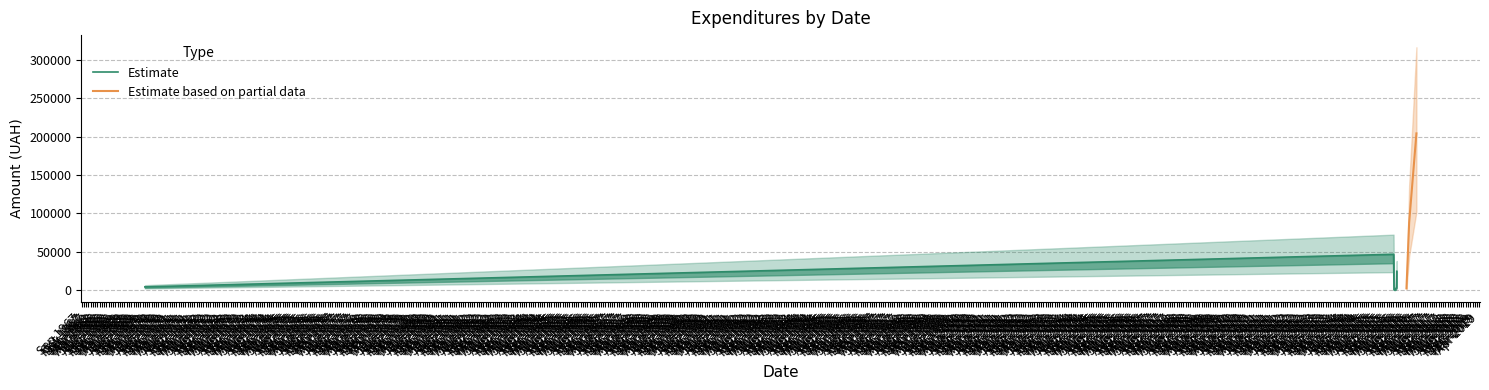

What is the maximum value shown in the chart?

204148.4